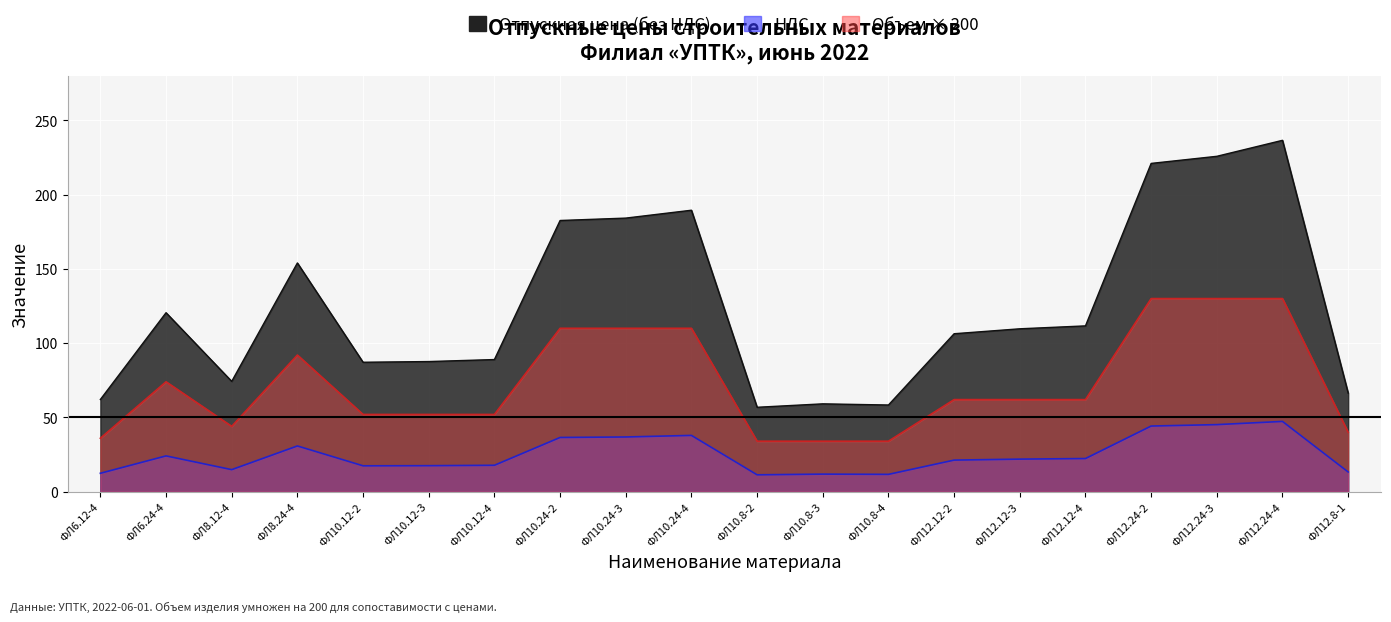

True or false: Отпускная цена (без НДС) and НДС intersect in this chart.

False